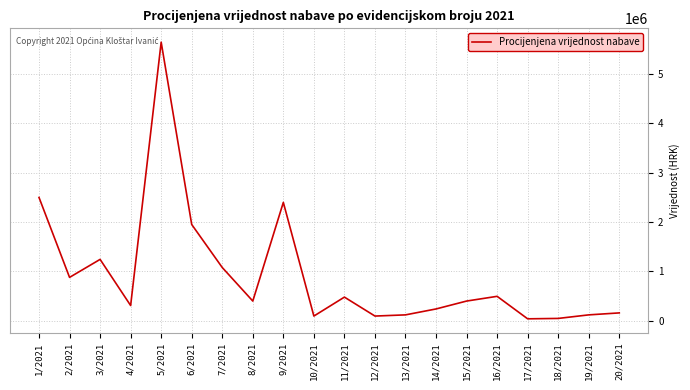

True or false: there are more than 0 points higher than both neighbors.

True